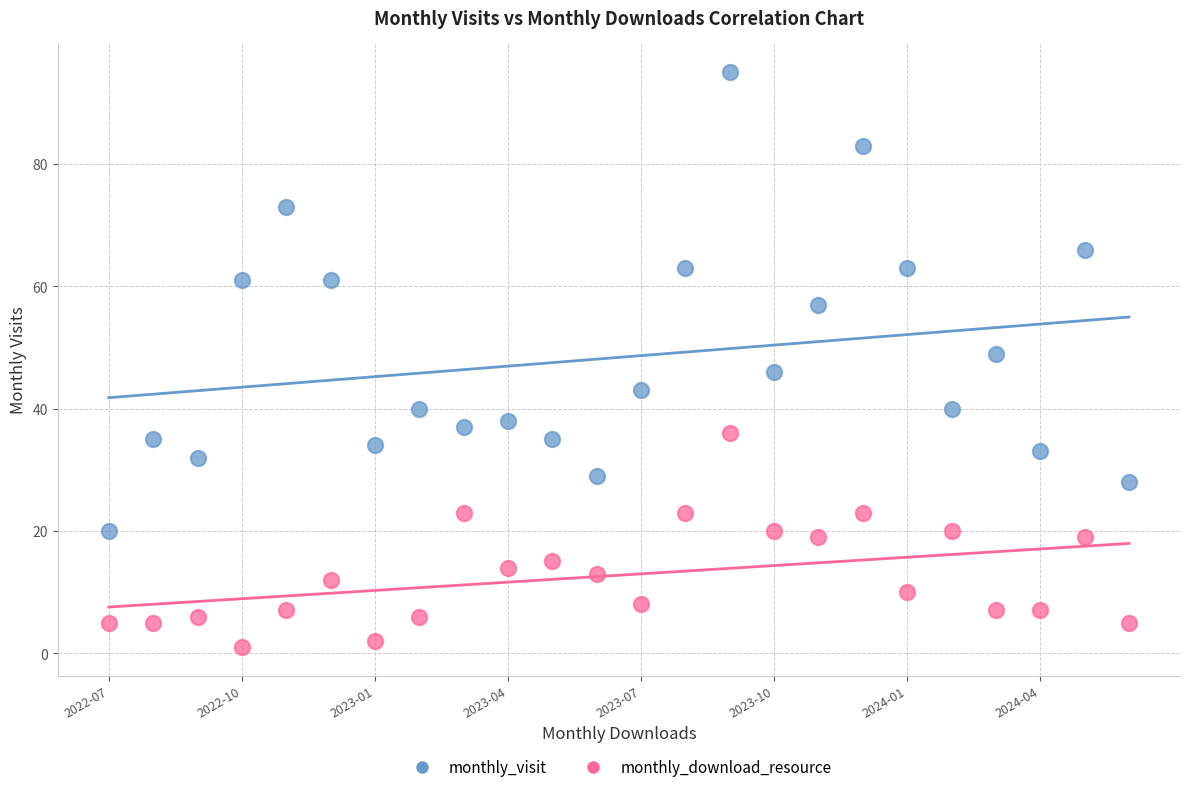

Across all data points, what is the range of Y values (max minus min)?

94